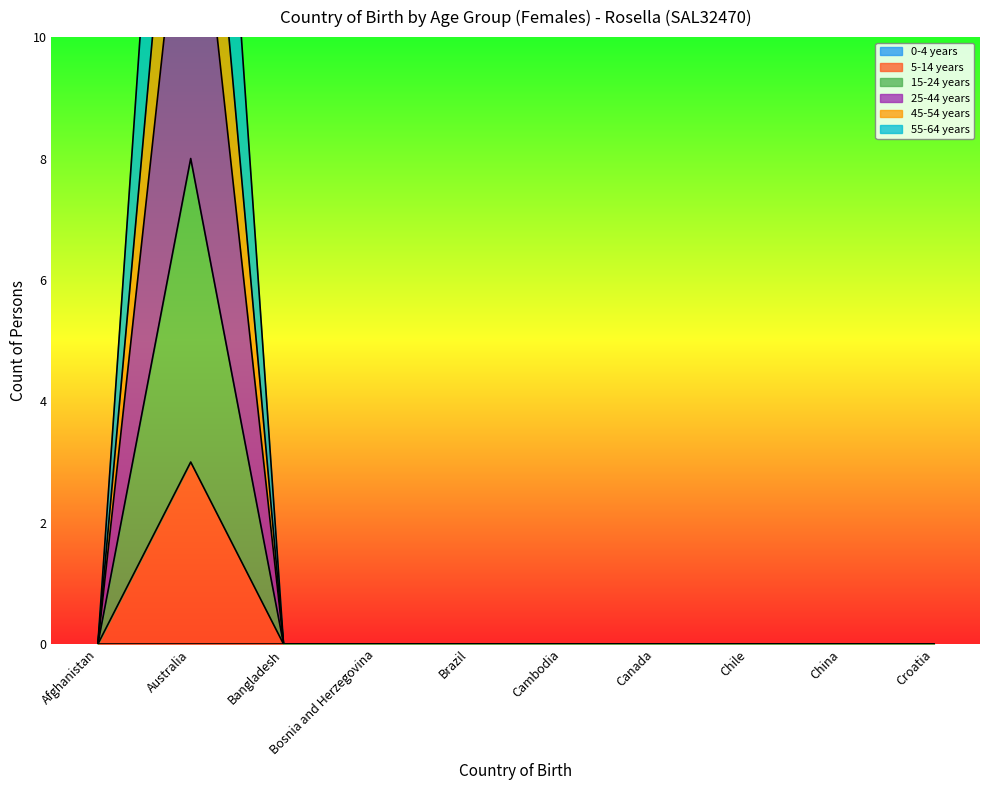

Which has a higher value, Croatia or Bosnia and Herzegovina?

Croatia